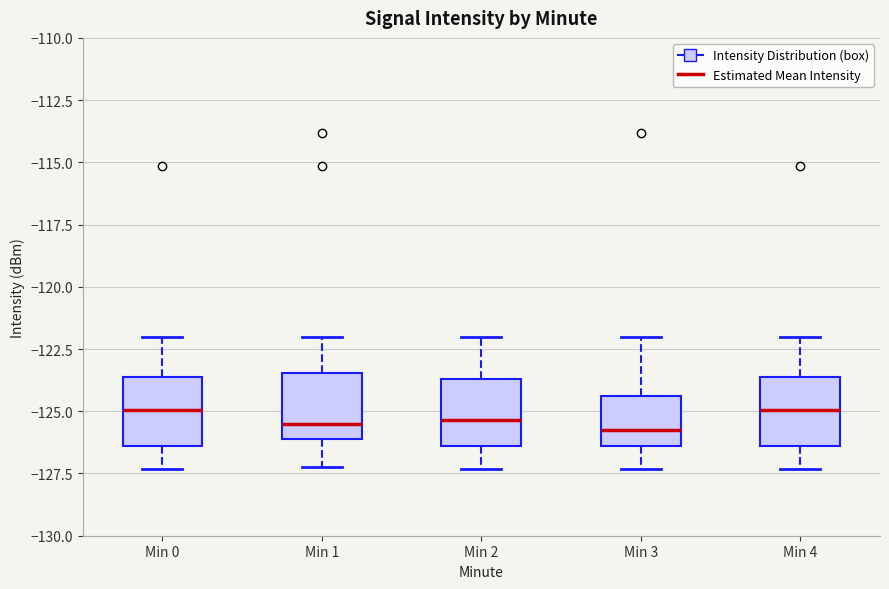

Where does the median line of the box for Min 3 sit on the y-axis? The values are not printed on the chart, so give them approximately, as read against the axis.

-126.0